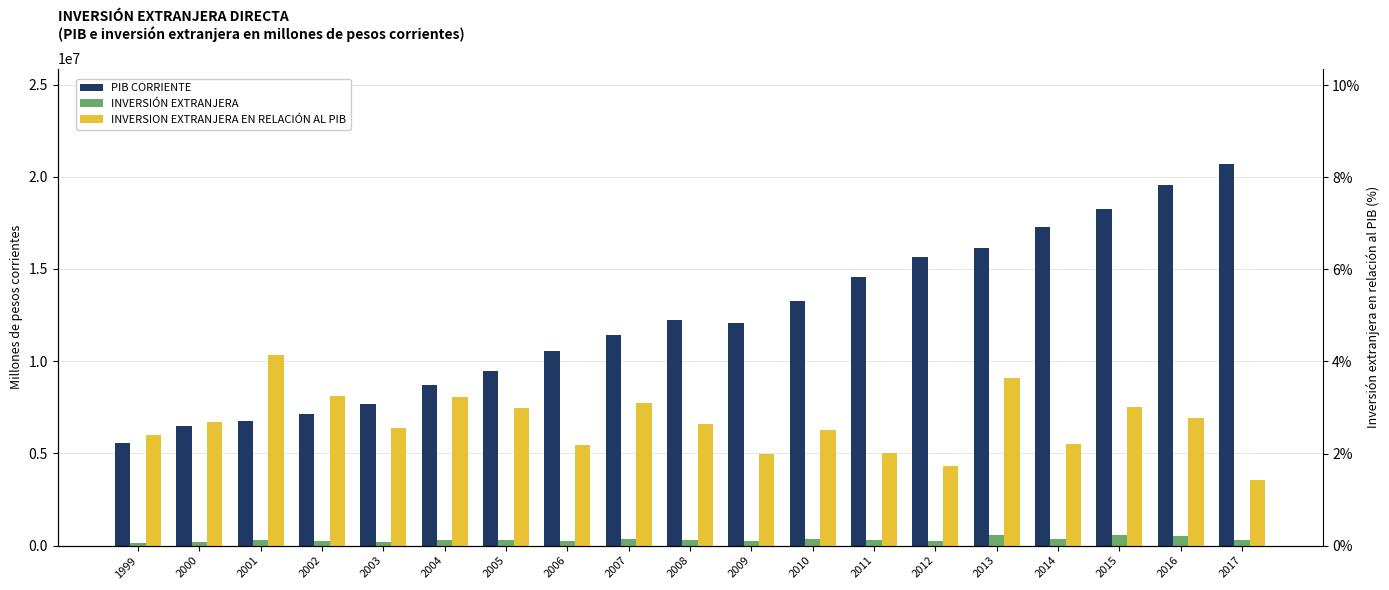

At which category does the chart reach its minimum across all series?

2017